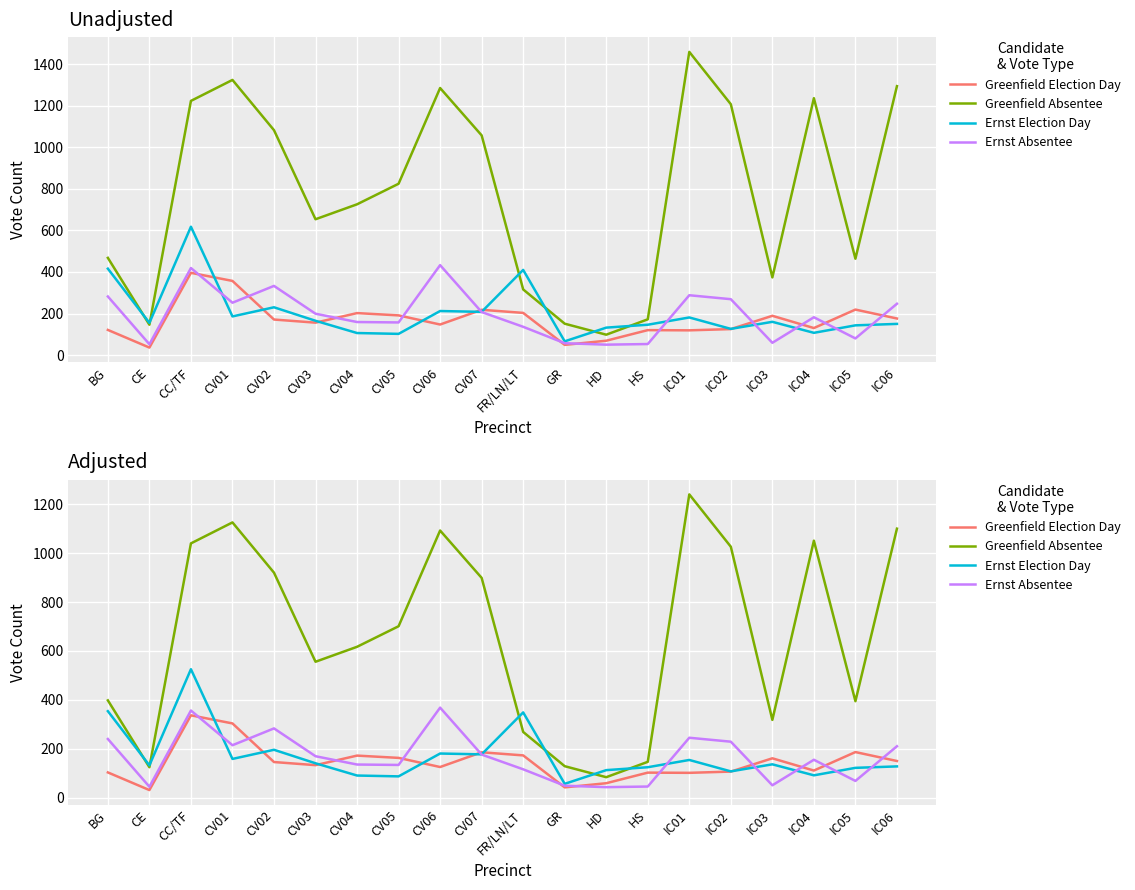

At which label does Greenfield Absentee first exceed 701?

CC/TF